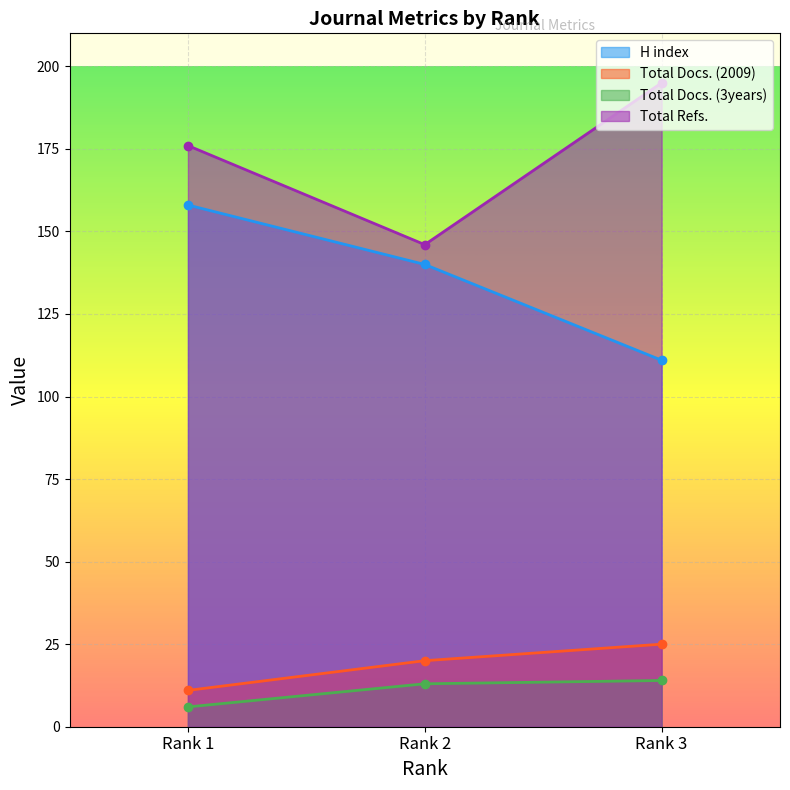

Read the Total Docs. (3years) value at Rank 1.

6